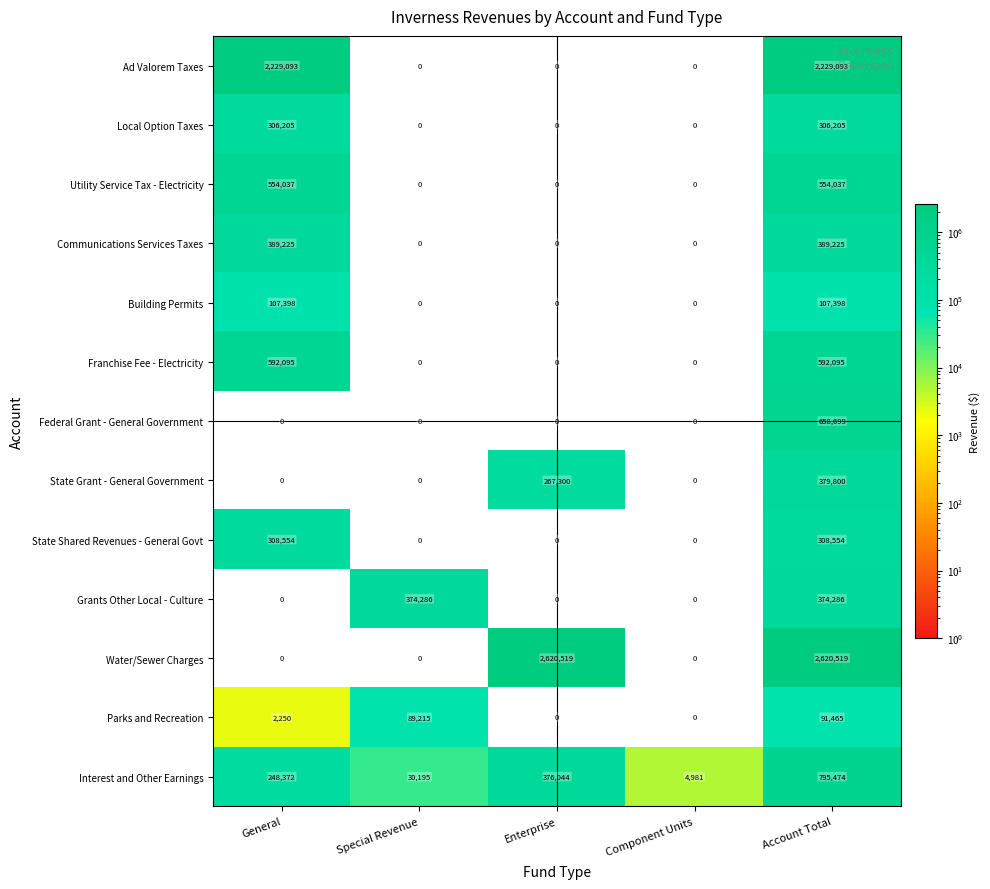

What is the difference between the highest and lowest values at Special Revenue?

374286